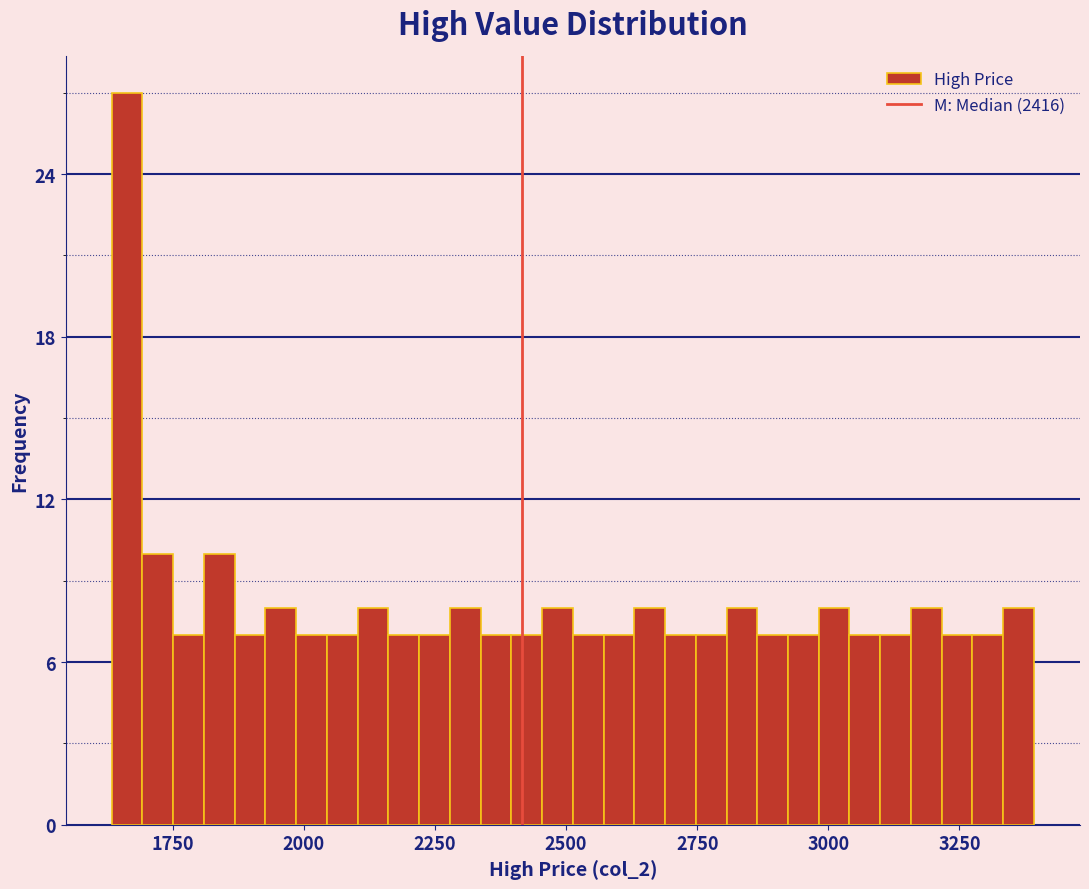

Read against the x-axis, roughly where is the centre of the tallest bar?

1650